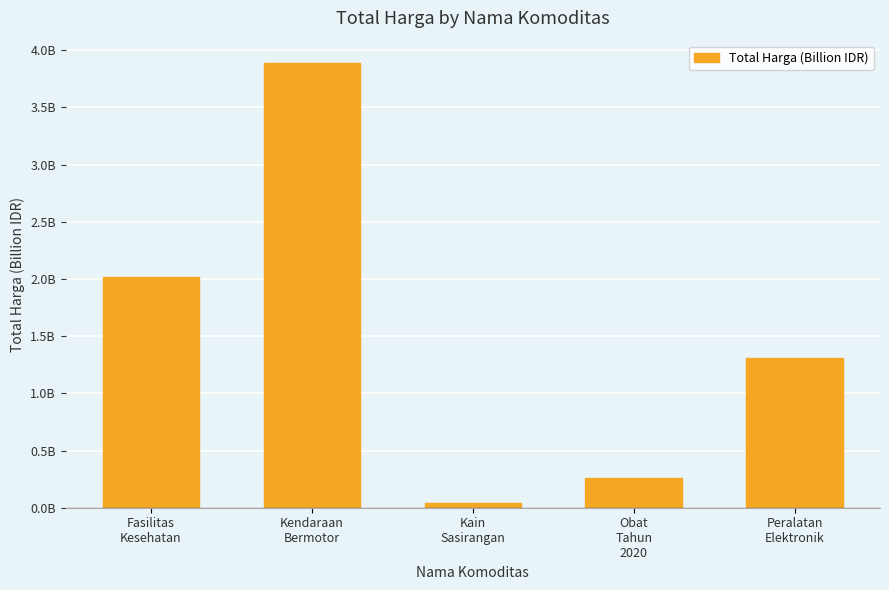

Does the chart contain any negative values?

No